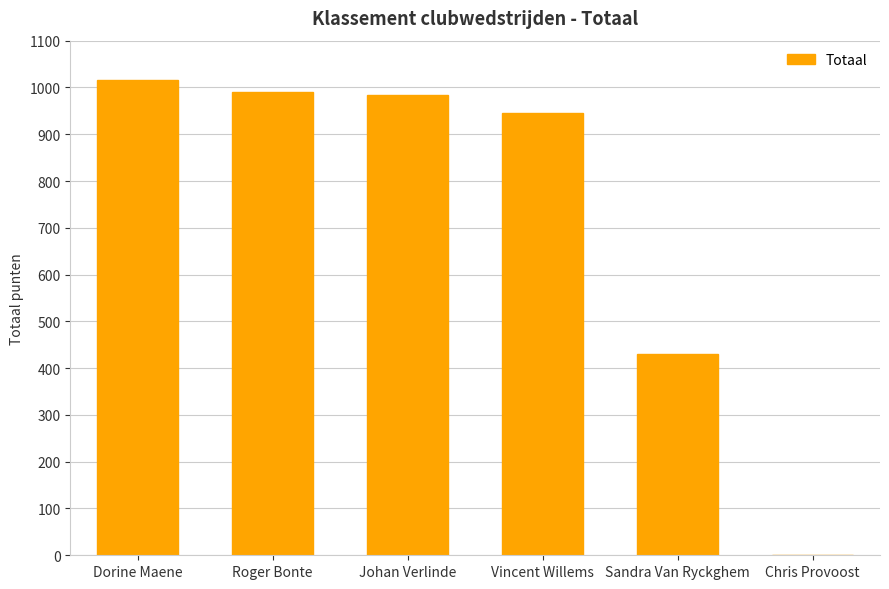

Between Vincent Willems and Johan Verlinde, which is larger?

Johan Verlinde